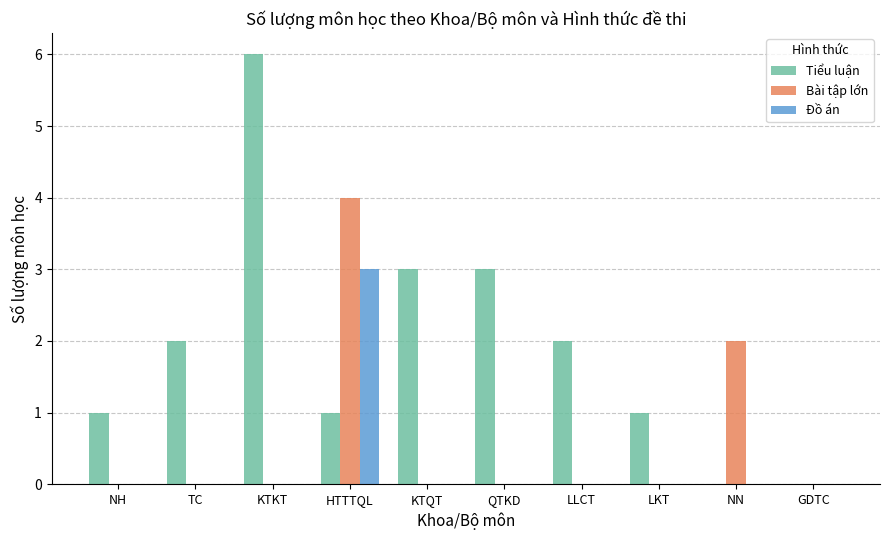

What is the highest value of the Tiểu luận series?

6